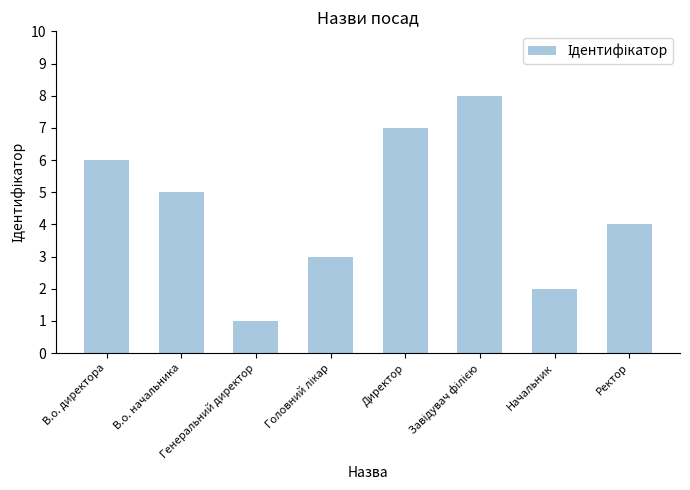

Does the chart contain stacked bars?

No